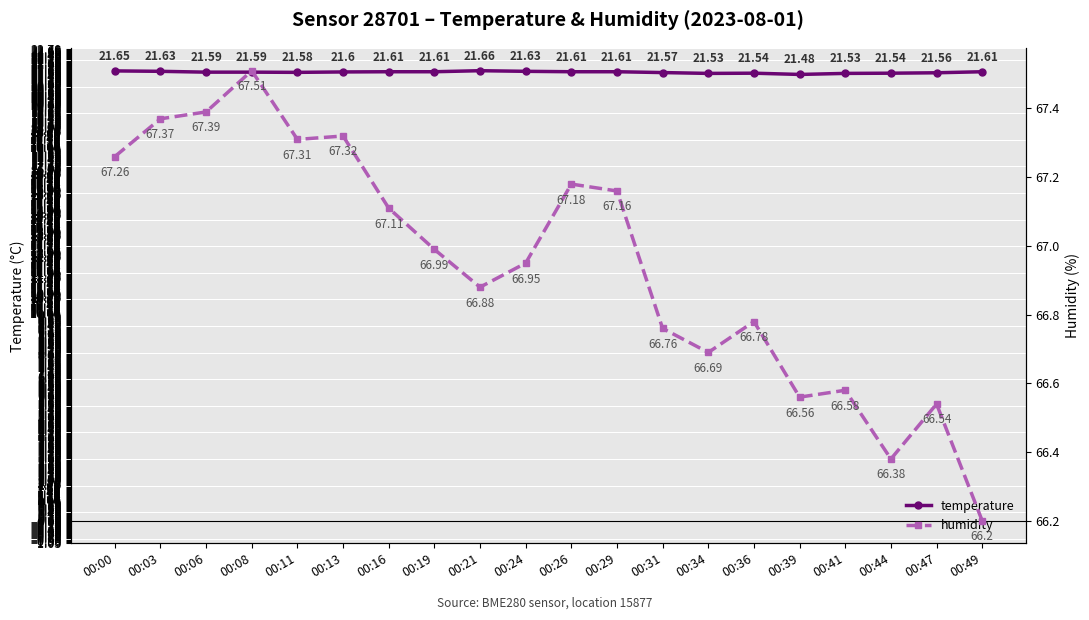

Is this an area chart (filled region under the line)?

No